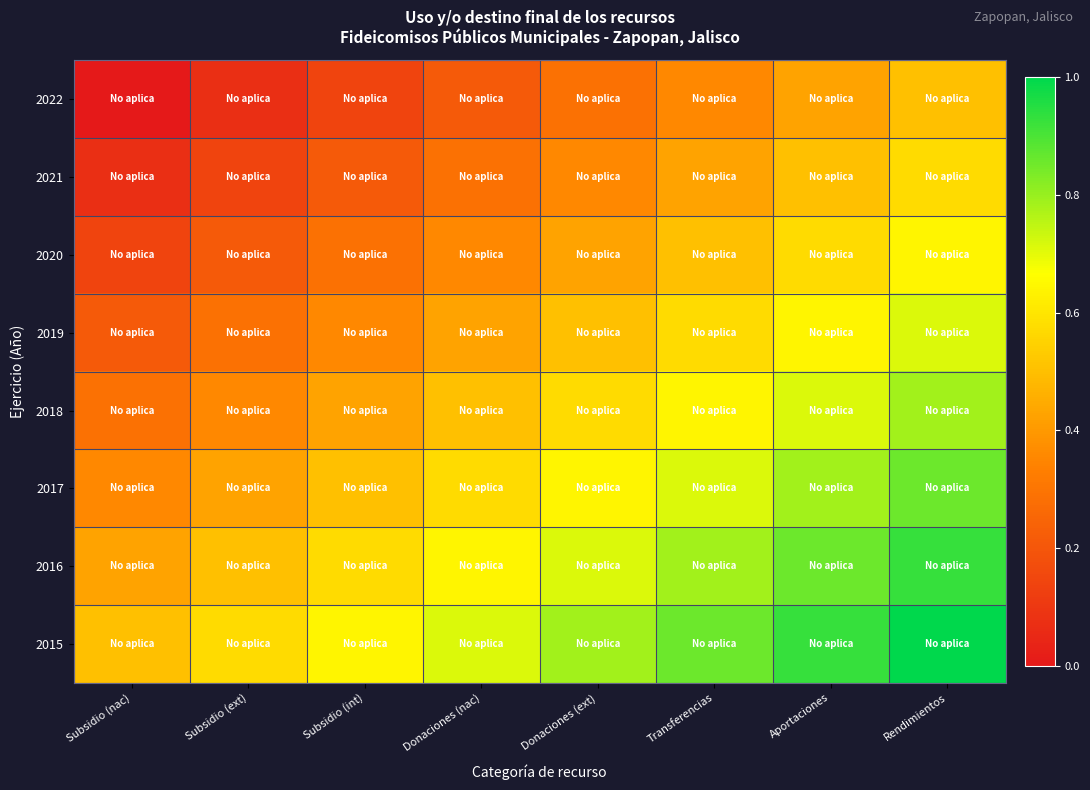

Reading left to right, extract all data points from this chart.

2022: Subsidio (nac)=0.0	Subsidio (ext)=0.1	Subsidio (int)=0.1	Donaciones (nac)=0.2	Donaciones (ext)=0.3	Transferencias=0.4	Aportaciones=0.4	Rendimientos=0.5
2021: Subsidio (nac)=0.1	Subsidio (ext)=0.1	Subsidio (int)=0.2	Donaciones (nac)=0.3	Donaciones (ext)=0.4	Transferencias=0.4	Aportaciones=0.5	Rendimientos=0.6
2020: Subsidio (nac)=0.1	Subsidio (ext)=0.2	Subsidio (int)=0.3	Donaciones (nac)=0.4	Donaciones (ext)=0.4	Transferencias=0.5	Aportaciones=0.6	Rendimientos=0.6
2019: Subsidio (nac)=0.2	Subsidio (ext)=0.3	Subsidio (int)=0.4	Donaciones (nac)=0.4	Donaciones (ext)=0.5	Transferencias=0.6	Aportaciones=0.6	Rendimientos=0.7
2018: Subsidio (nac)=0.3	Subsidio (ext)=0.4	Subsidio (int)=0.4	Donaciones (nac)=0.5	Donaciones (ext)=0.6	Transferencias=0.6	Aportaciones=0.7	Rendimientos=0.8
2017: Subsidio (nac)=0.4	Subsidio (ext)=0.4	Subsidio (int)=0.5	Donaciones (nac)=0.6	Donaciones (ext)=0.6	Transferencias=0.7	Aportaciones=0.8	Rendimientos=0.9
2016: Subsidio (nac)=0.4	Subsidio (ext)=0.5	Subsidio (int)=0.6	Donaciones (nac)=0.6	Donaciones (ext)=0.7	Transferencias=0.8	Aportaciones=0.9	Rendimientos=0.9
2015: Subsidio (nac)=0.5	Subsidio (ext)=0.6	Subsidio (int)=0.6	Donaciones (nac)=0.7	Donaciones (ext)=0.8	Transferencias=0.9	Aportaciones=0.9	Rendimientos=1.0